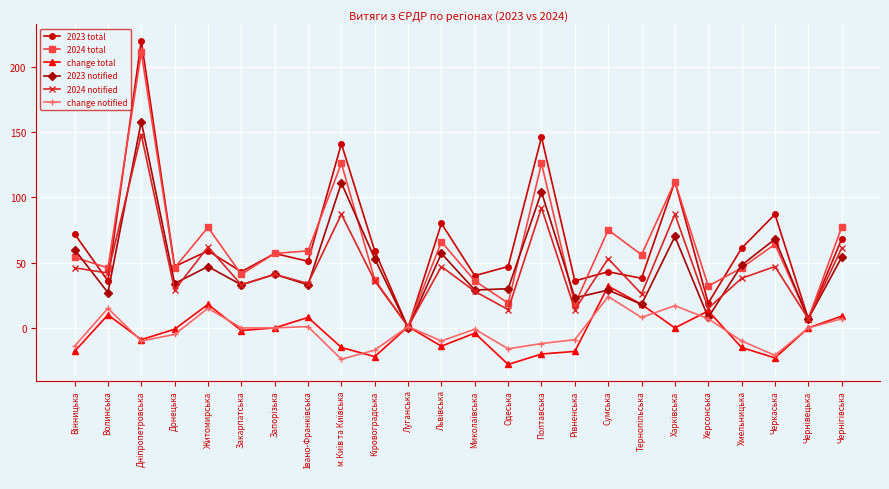

What position from the right is Одеська?

11